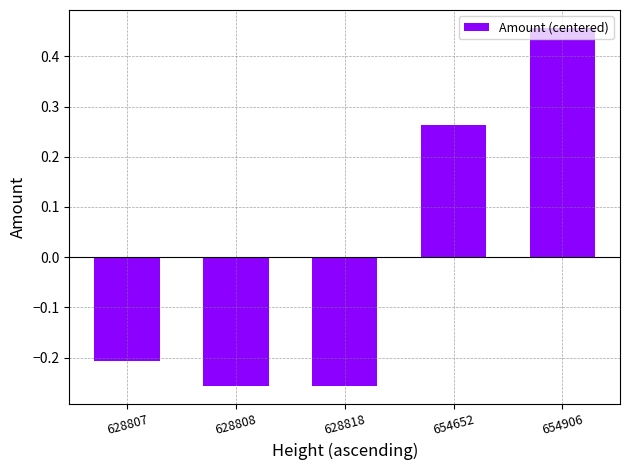

What is the value of the 1st bar from the left?

-0.2